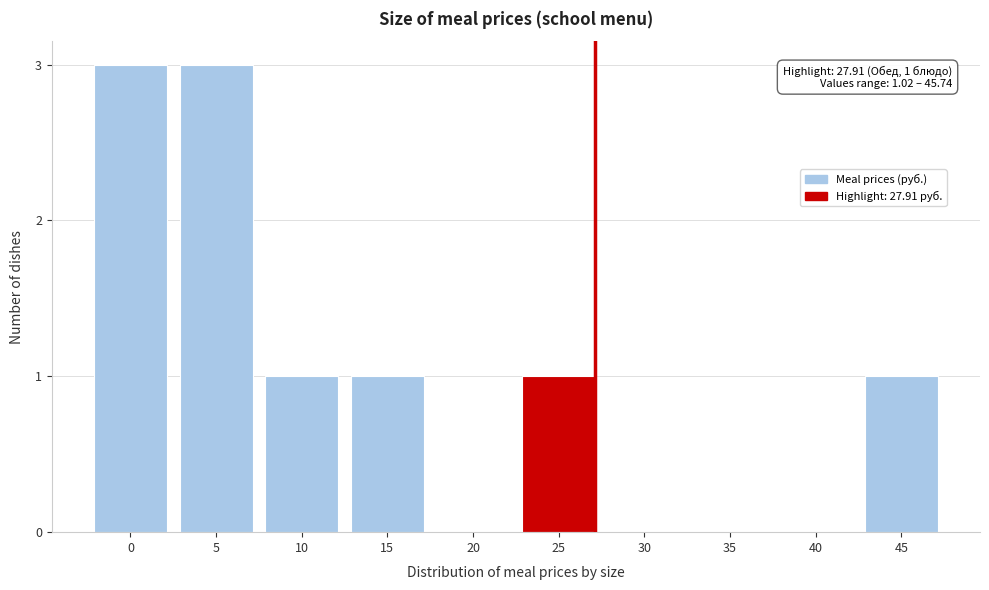

Reading right to left, list all the values displayed in this chart.

45=1	40=0	35=0	30=0	25=1	20=0	15=1	10=1	5=3	0=3